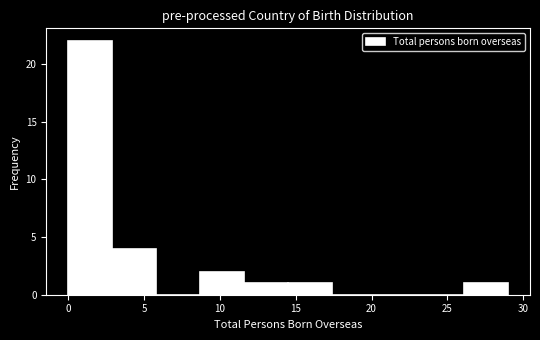

How tall is the bar that spans 11.6 to 14.5 on the x-axis? Neither the bar edges nor the heights are printed on the chart, so give them approximately, as read against the axes.

1